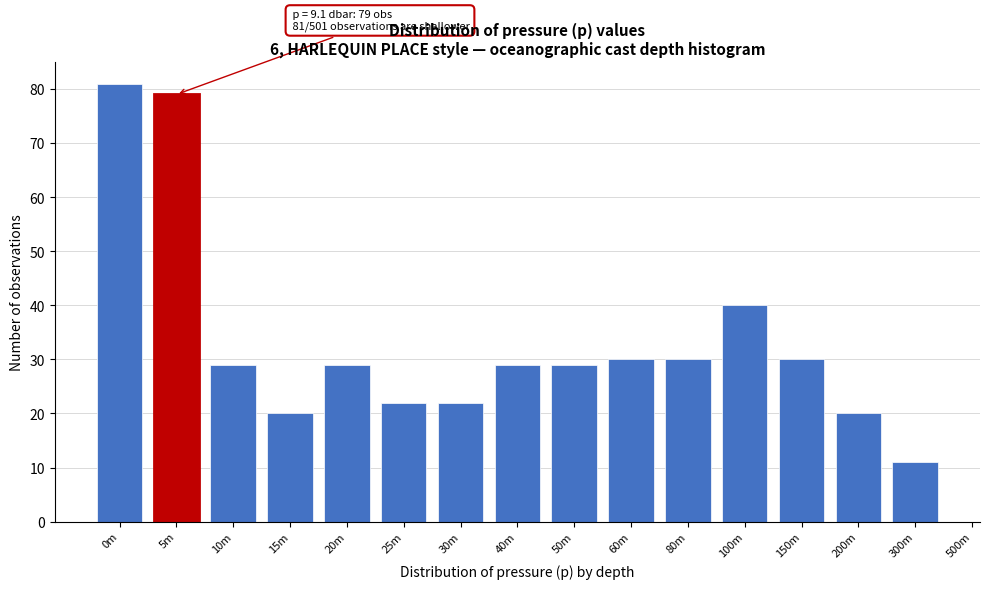

Reading left to right, what are all the values shown in this chart?

0m=81	5m=79	10m=29	15m=20	20m=29	25m=22	30m=22	40m=29	50m=29	60m=30	80m=30	100m=40	150m=30	200m=20	300m=11